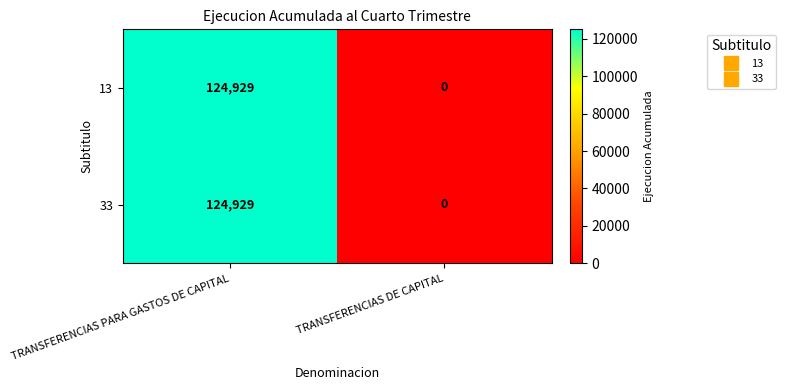

What is the difference between the maximum and minimum values in the 33 series?

124929